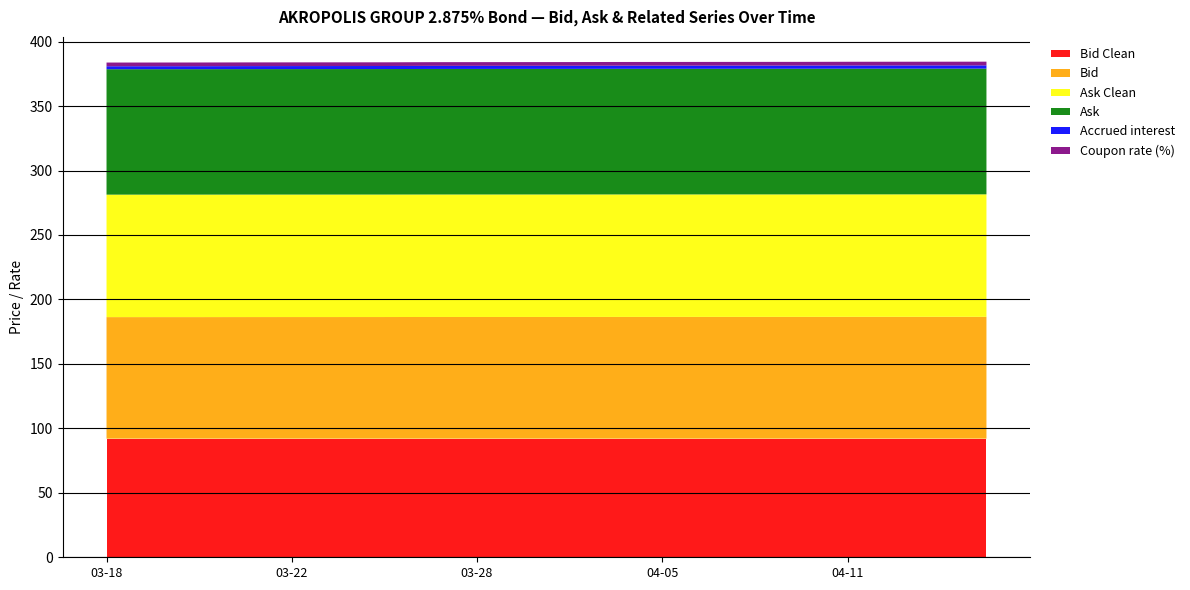

Reading left to right, transcribe all the data shown in this chart.

Bid Clean: 92.0	92.0	92.0	92.0	92.0	92.0	92.0	92.0	92.0	92.0	92.0	92.0	92.0	92.0	92.0	92.0	92.0	92.0	92.0	92.0
Bid: 94.3	94.3	94.3	94.3	94.3	94.3	94.4	94.4	94.4	94.4	94.4	94.4	94.5	94.5	94.5	94.5	94.5	94.5	94.5	94.5
Ask Clean: 95.0	95.0	95.0	95.0	95.0	95.0	95.0	95.0	95.0	95.0	95.0	95.0	95.0	95.0	95.0	95.0	95.0	95.0	95.0	95.0
Ask: 97.3	97.3	97.3	97.3	97.3	97.3	97.4	97.4	97.4	97.4	97.4	97.4	97.5	97.5	97.5	97.5	97.5	97.5	97.5	97.5
Accrued interest: 2.3	2.3	2.3	2.3	2.3	2.3	2.4	2.4	2.4	2.4	2.4	2.4	2.5	2.5	2.5	2.5	2.5	2.5	2.5	2.5
Coupon rate (%): 2.9	2.9	2.9	2.9	2.9	2.9	2.9	2.9	2.9	2.9	2.9	2.9	2.9	2.9	2.9	2.9	2.9	2.9	2.9	2.9